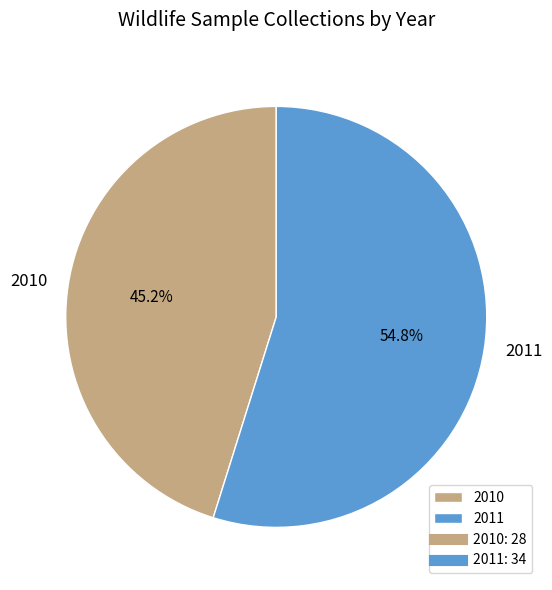

To the nearest percent, what is the difference between the largest and smallest slice percentages?

10%